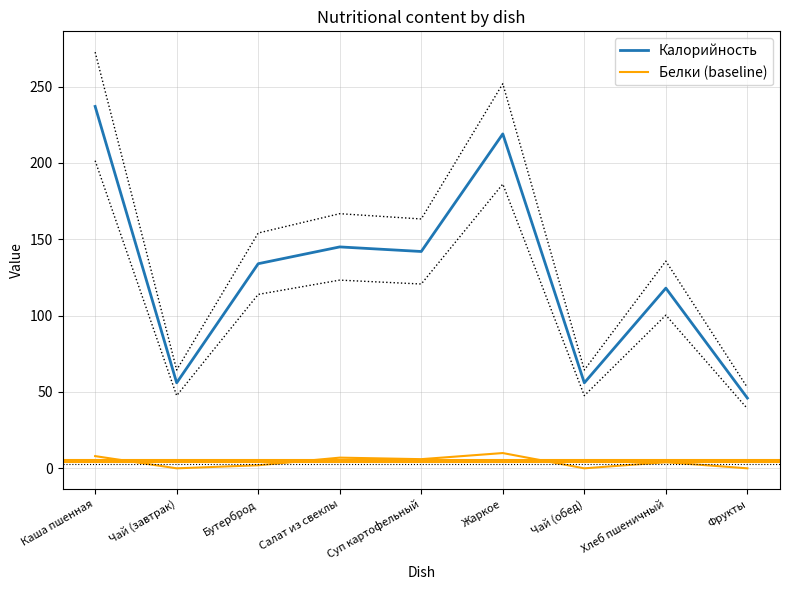

What position from the left is Суп картофельный?

5